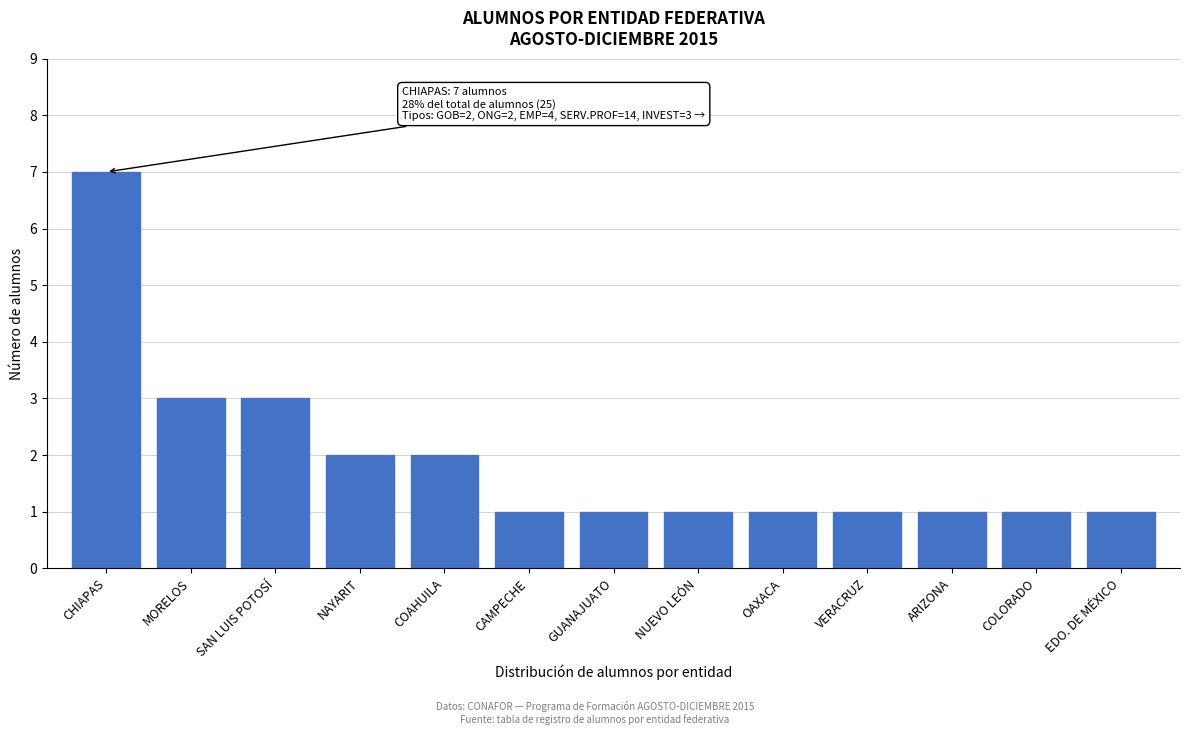

Reading left to right, transcribe all the data shown in this chart.

7	3	3	2	2	1	1	1	1	1	1	1	1